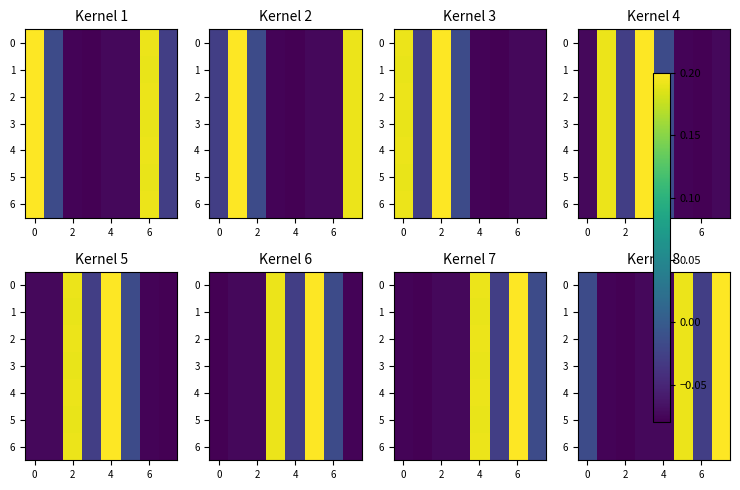

How many series are shown in this chart?

7